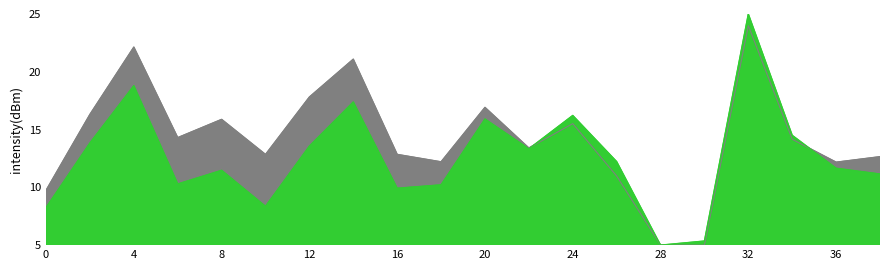

List the labels in order of value, smallest first.

28, 30, 0, 10, 16, 18, 6, 38, 8, 36, 26, 22, 12, 2, 34, 20, 24, 14, 4, 32